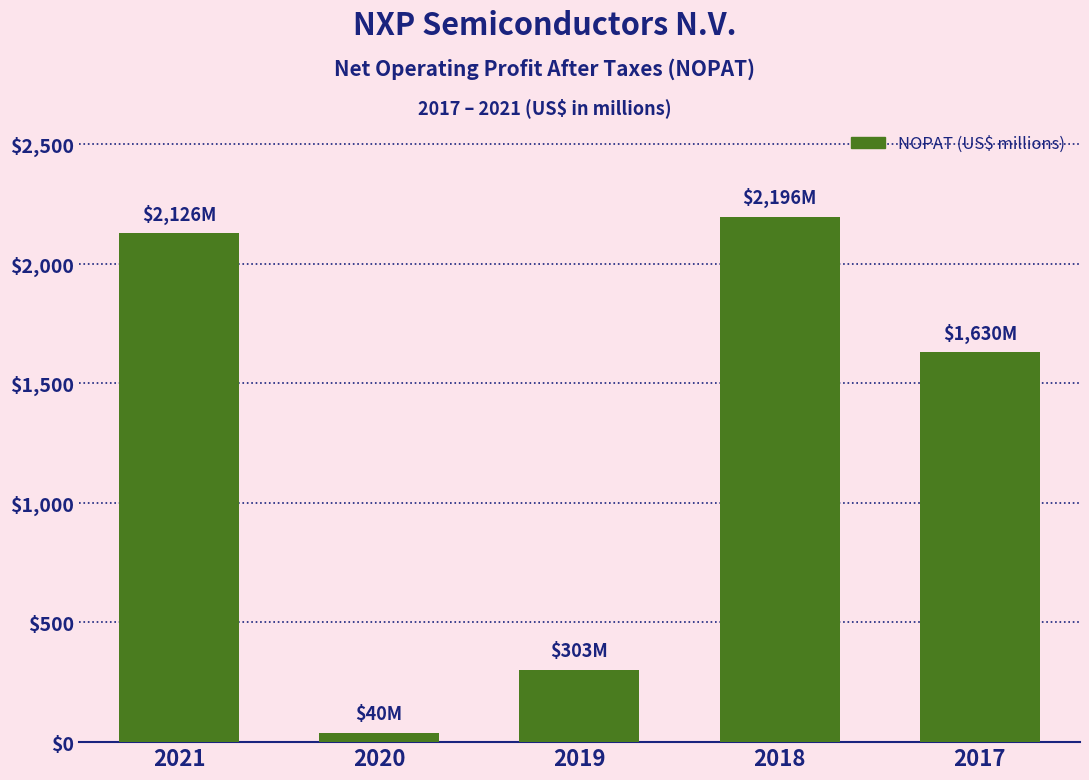

Reading right to left, list all the values displayed in this chart.

1630	2196	303	40	2126